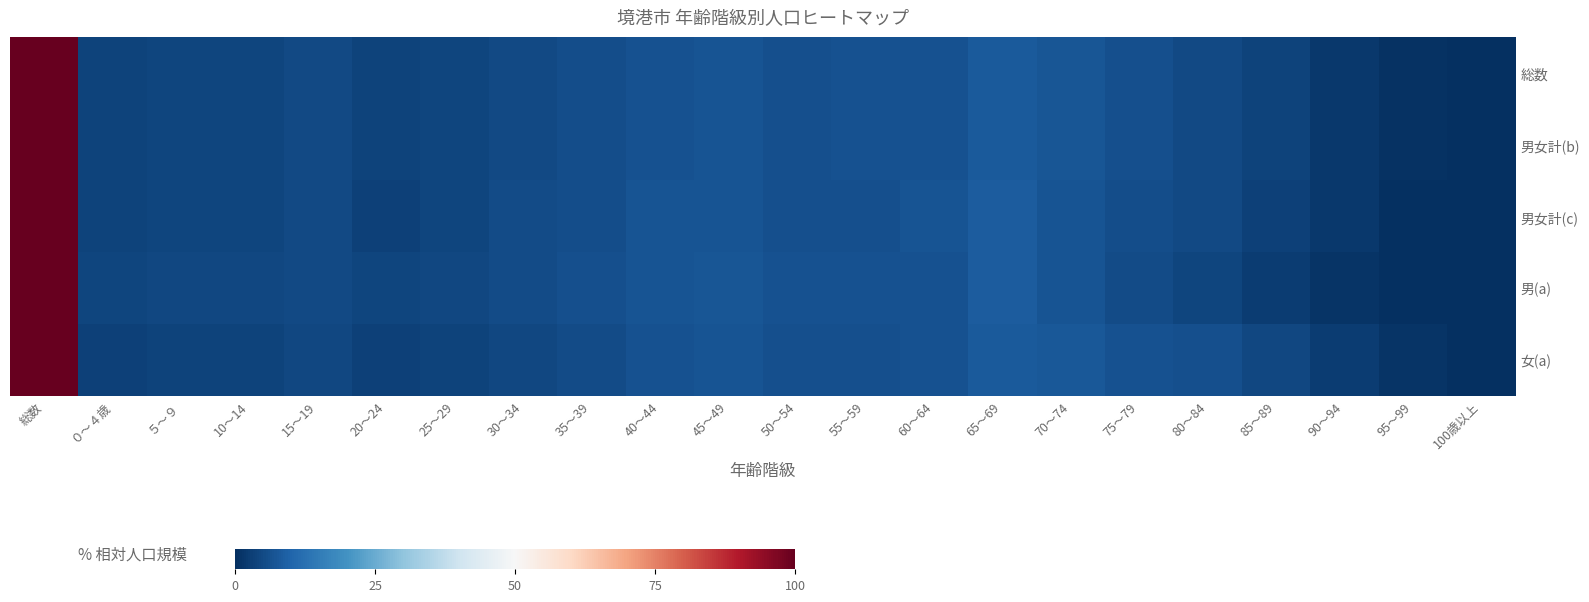

At which category is the sum across all series the highest?

総数